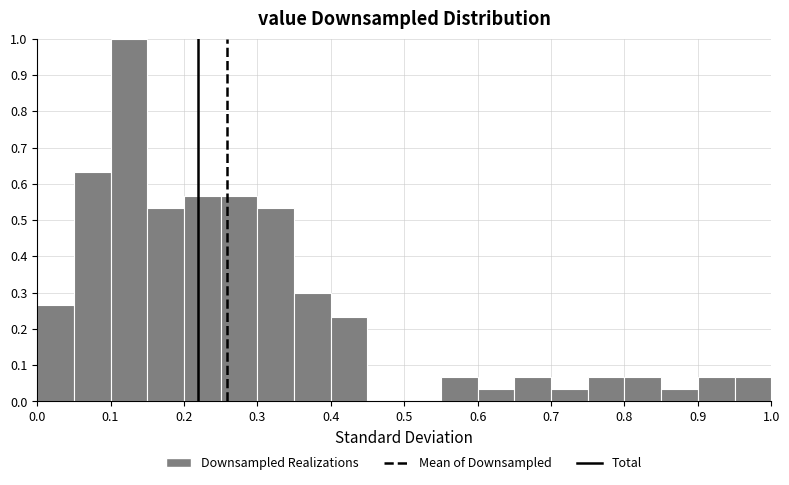

How tall is the bar that spans 0.05 to 0.10 on the x-axis? The values are not printed on the chart, so give them approximately, as read against the axis.

0.63